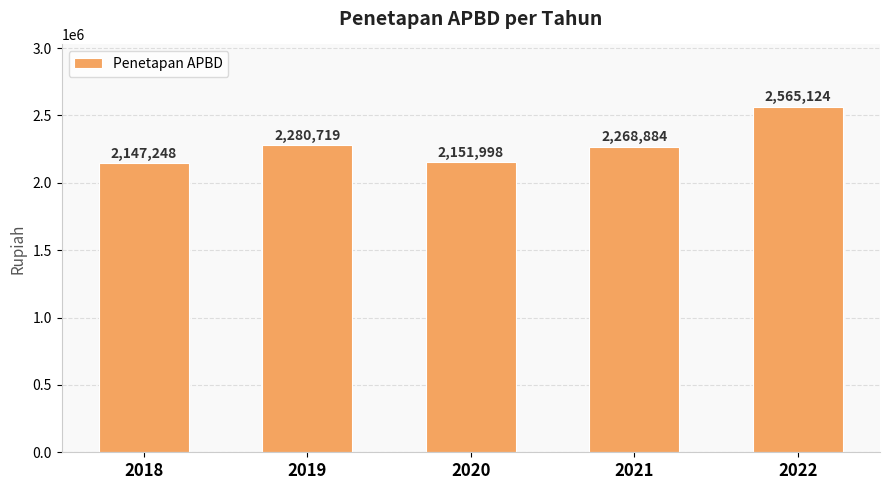

Are the bars horizontal?

No